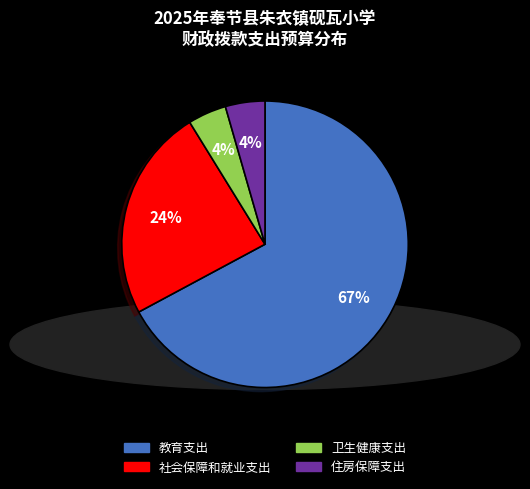

To the nearest percent, what is the difference between the 社会保障和就业支出 and 教育支出 slice percentages?

43%